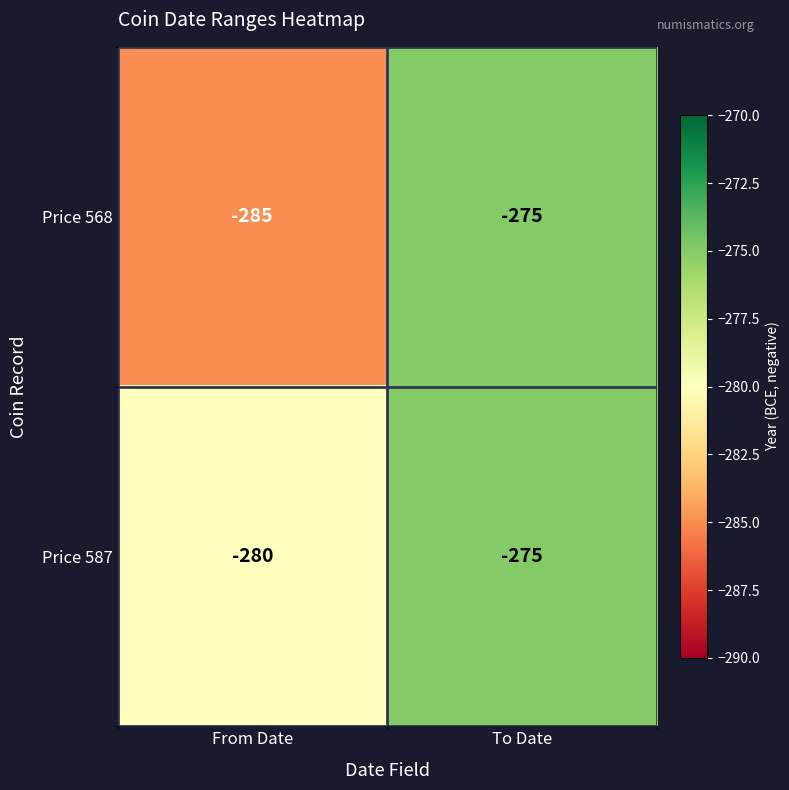

How many distinct data groups are displayed?

2